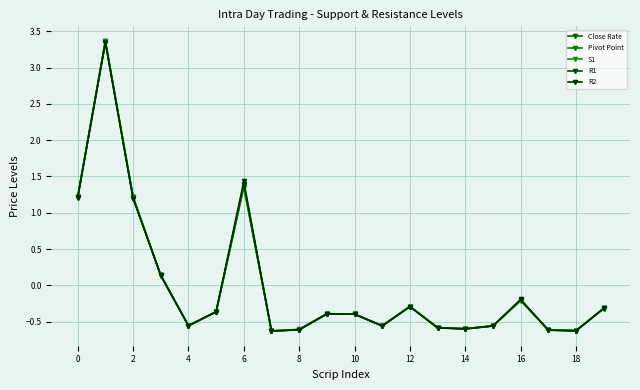

What is the difference between the maximum and minimum values in the S1 series?

4.0